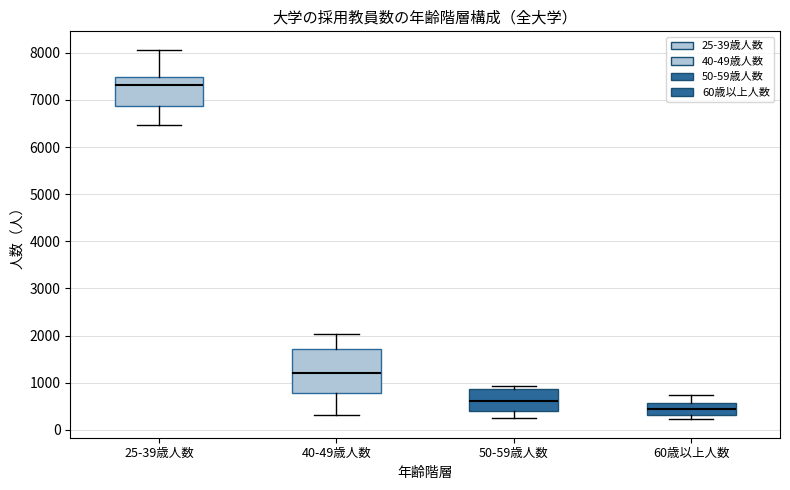

Reading left to right, read every box against the y-axis: the position of its median line, the range the box covers, and the ends of its whiskers. The values are not printed on the chart, so give them approximately, as read against the axis.

25-39歳人数: median 7300, box 6900 to 7500, whiskers 6500 to 8100
40-49歳人数: median 1200, box 800 to 1700, whiskers 300 to 2000
50-59歳人数: median 600, box 400 to 900, whiskers 200 to 900 (just above the box's upper edge)
60歳以上人数: median 400, box 300 to 600, whiskers 200 to 700